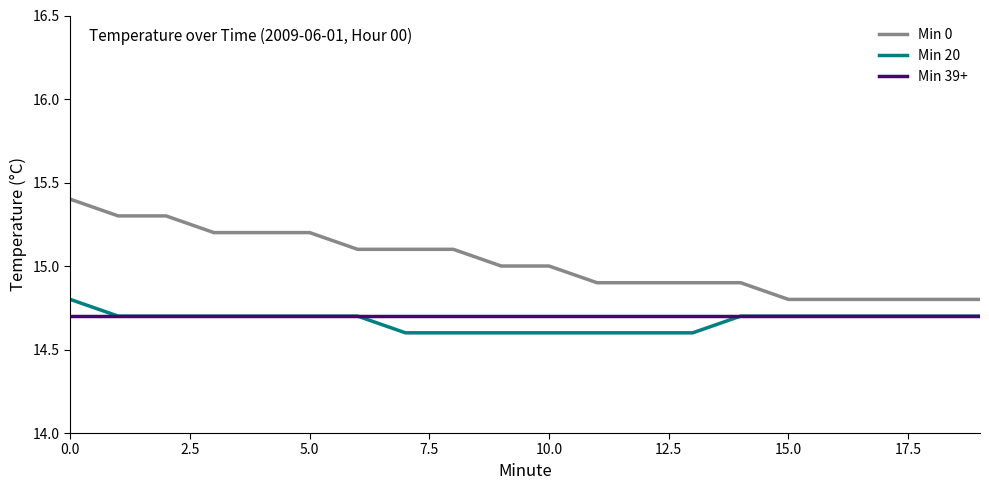

List the series in order of their peak value, lowest first.

Min 39+, Min 20, Min 0